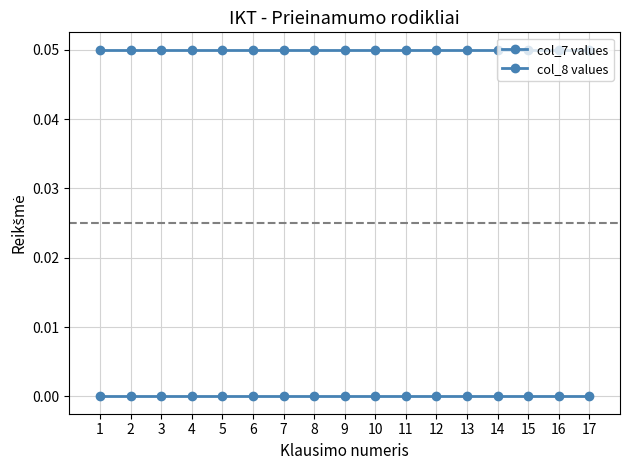

True or false: col_8 values and col_7 values intersect in this chart.

False